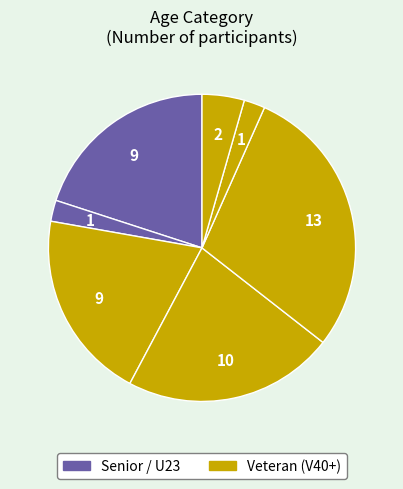

To the nearest percent, what is the average slice percentage?

14%